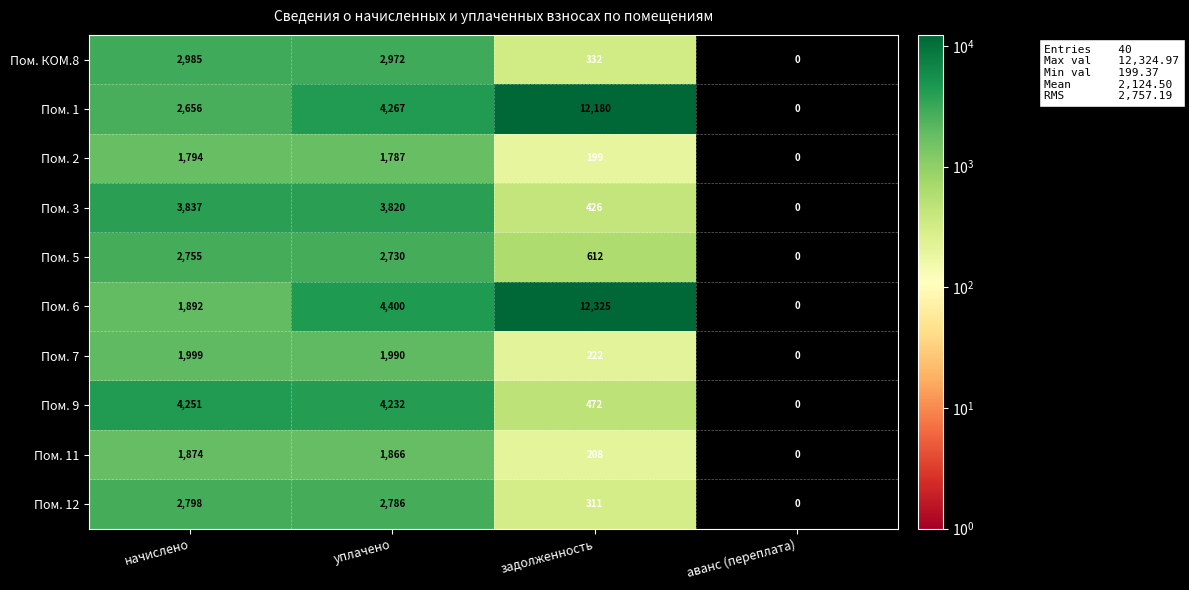

Which category has the highest value in the Пом. 11 series?

начислено